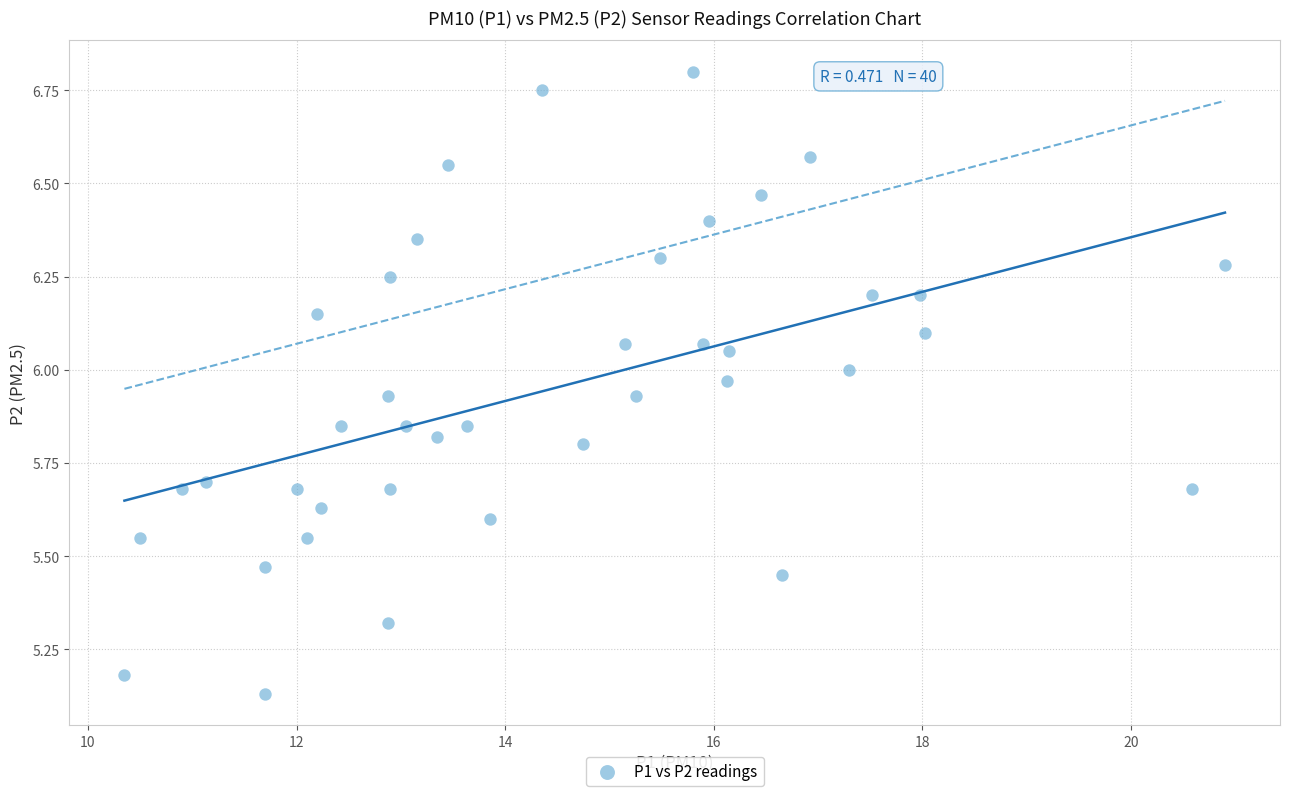

What is the range of X values (max minus min)?

10.5